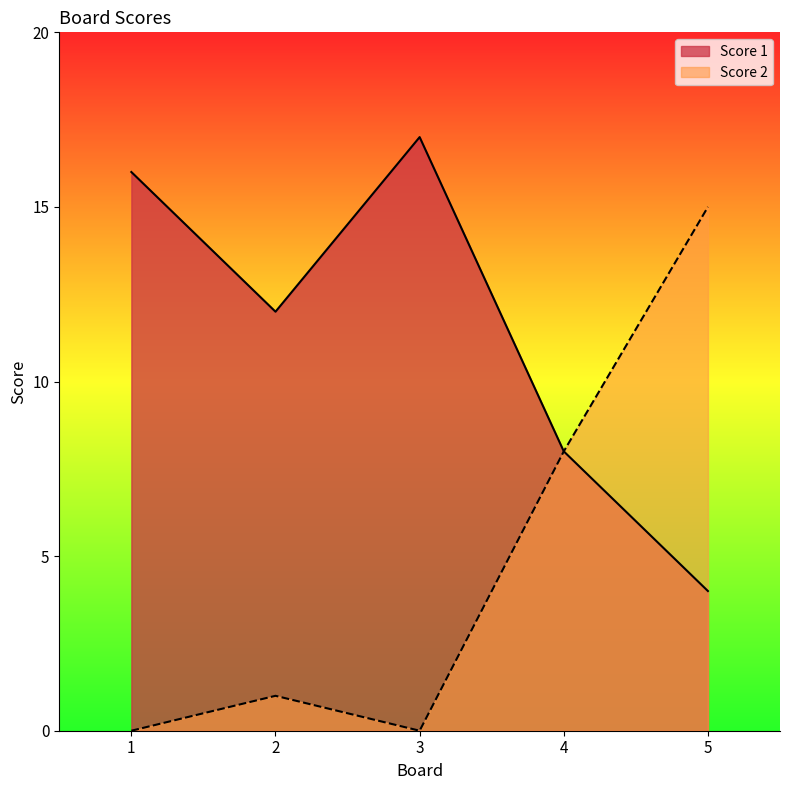

At which category is the sum across all series the highest?

5